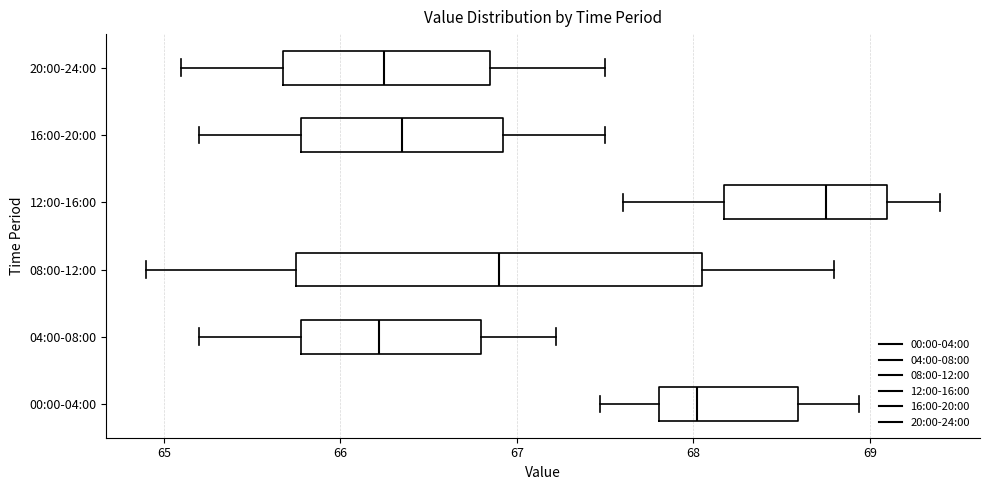

Where does the right whisker of the box for 12:00-16:00 end on the x-axis? The values are not printed on the chart, so give them approximately, as read against the axis.

69.4